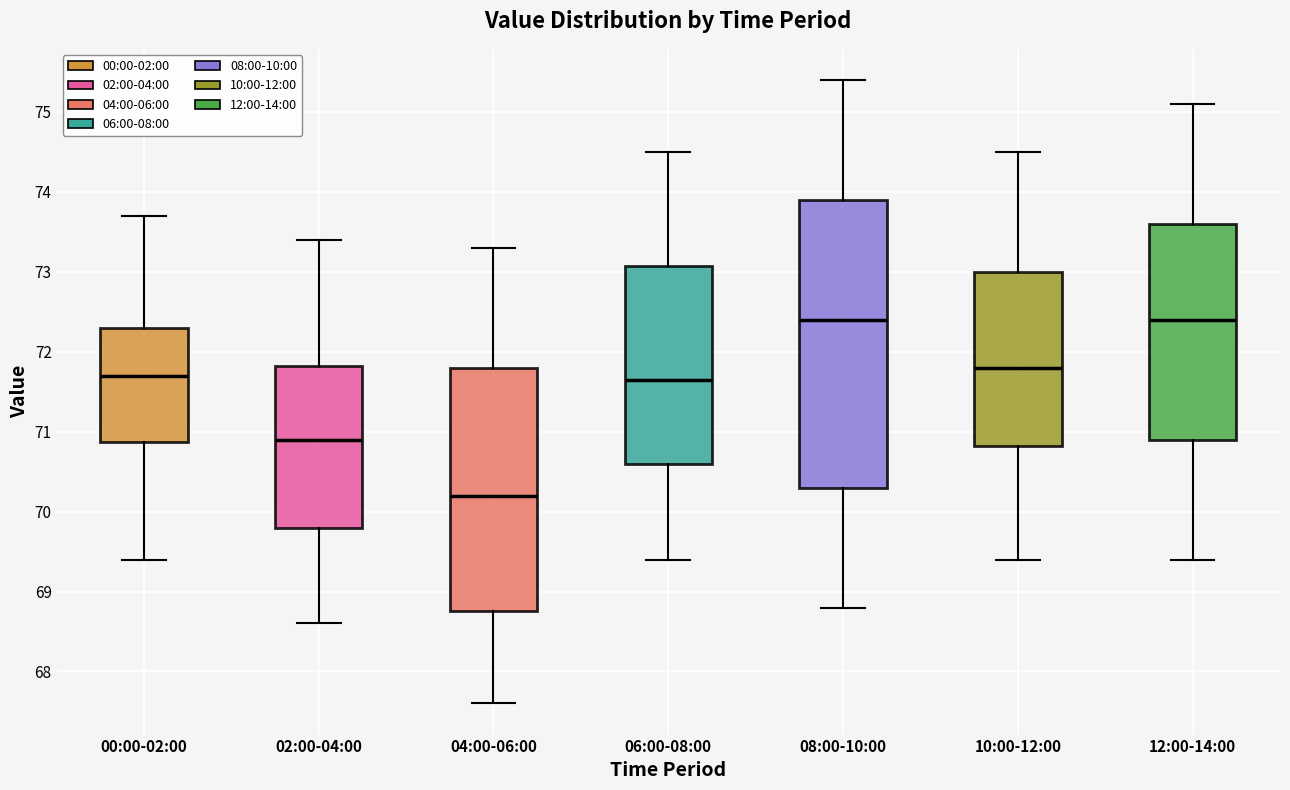

Reading left to right, read every box against the y-axis: the position of its median line, the range the box covers, and the ends of its whiskers. The values are not printed on the chart, so give them approximately, as read against the axis.

00:00-02:00: median 71.7, box 70.9 to 72.3, whiskers 69.4 to 73.7
02:00-04:00: median 70.9, box 69.8 to 71.8, whiskers 68.6 to 73.4
04:00-06:00: median 70.2, box 68.8 to 71.8, whiskers 67.6 to 73.3
06:00-08:00: median 71.7, box 70.6 to 73.1, whiskers 69.4 to 74.5
08:00-10:00: median 72.4, box 70.3 to 73.9, whiskers 68.8 to 75.4
10:00-12:00: median 71.8, box 70.8 to 73.0, whiskers 69.4 to 74.5
12:00-14:00: median 72.4, box 70.9 to 73.6, whiskers 69.4 to 75.1